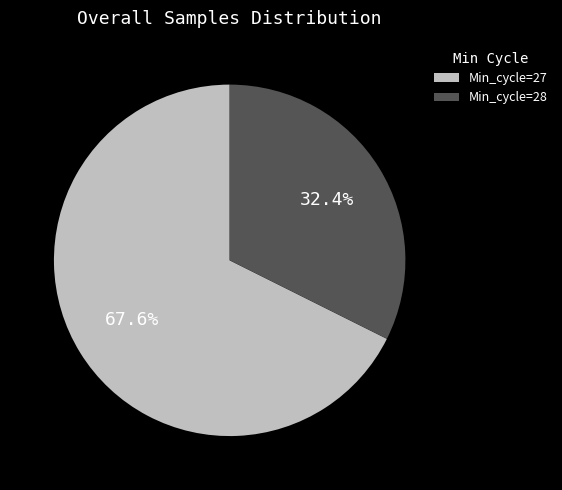

How many slices are in this pie chart?

2